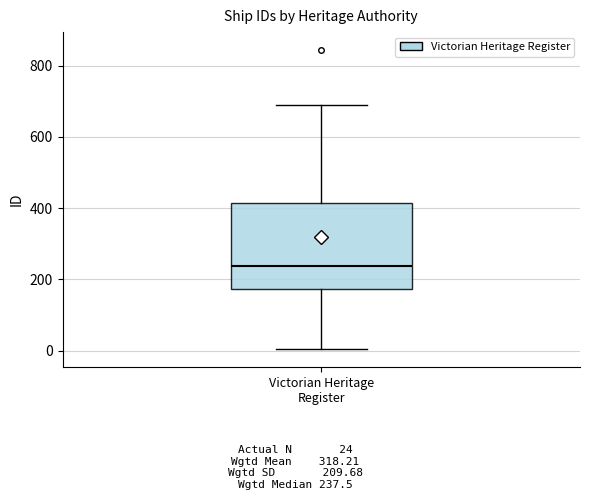

Where does the median line of the box for Victorian Heritage Register sit on the y-axis? The values are not printed on the chart, so give them approximately, as read against the axis.

240